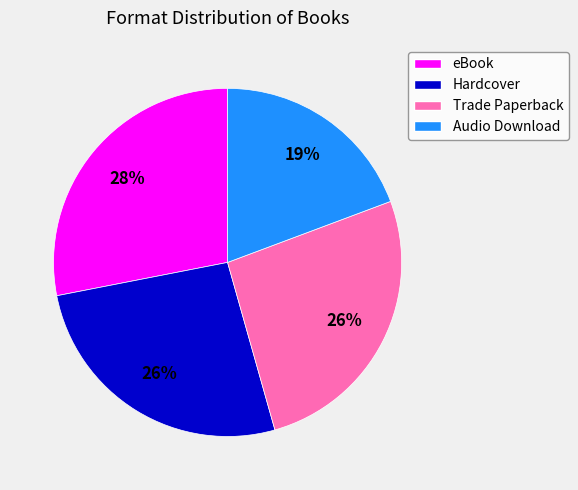

Is there a majority slice in this chart?

No